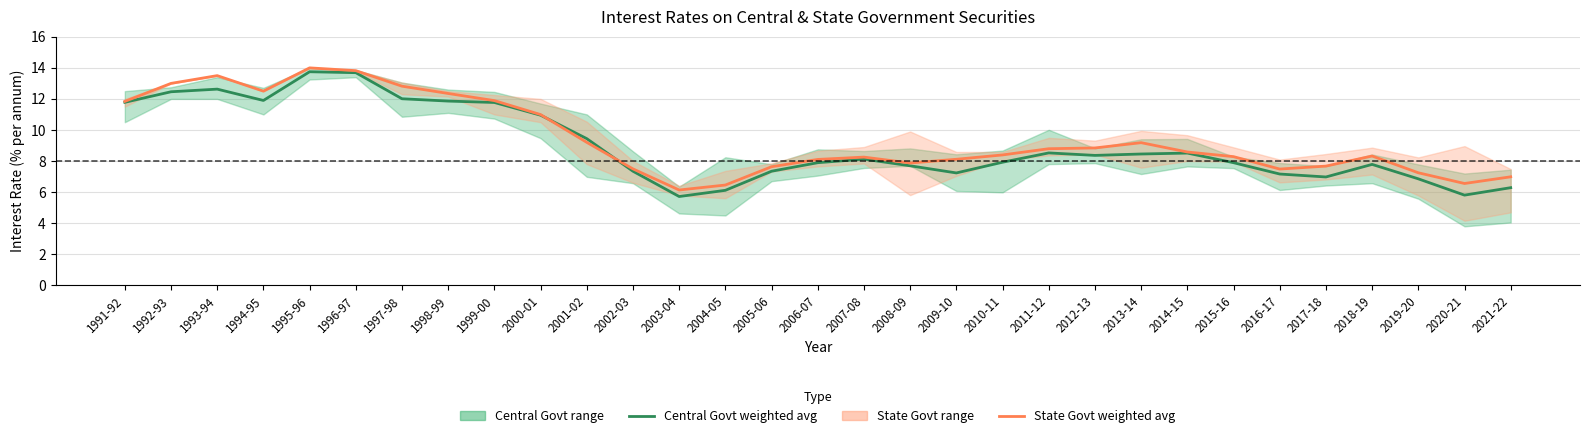

How many data points in Central Govt weighted avg are less than 8?

15